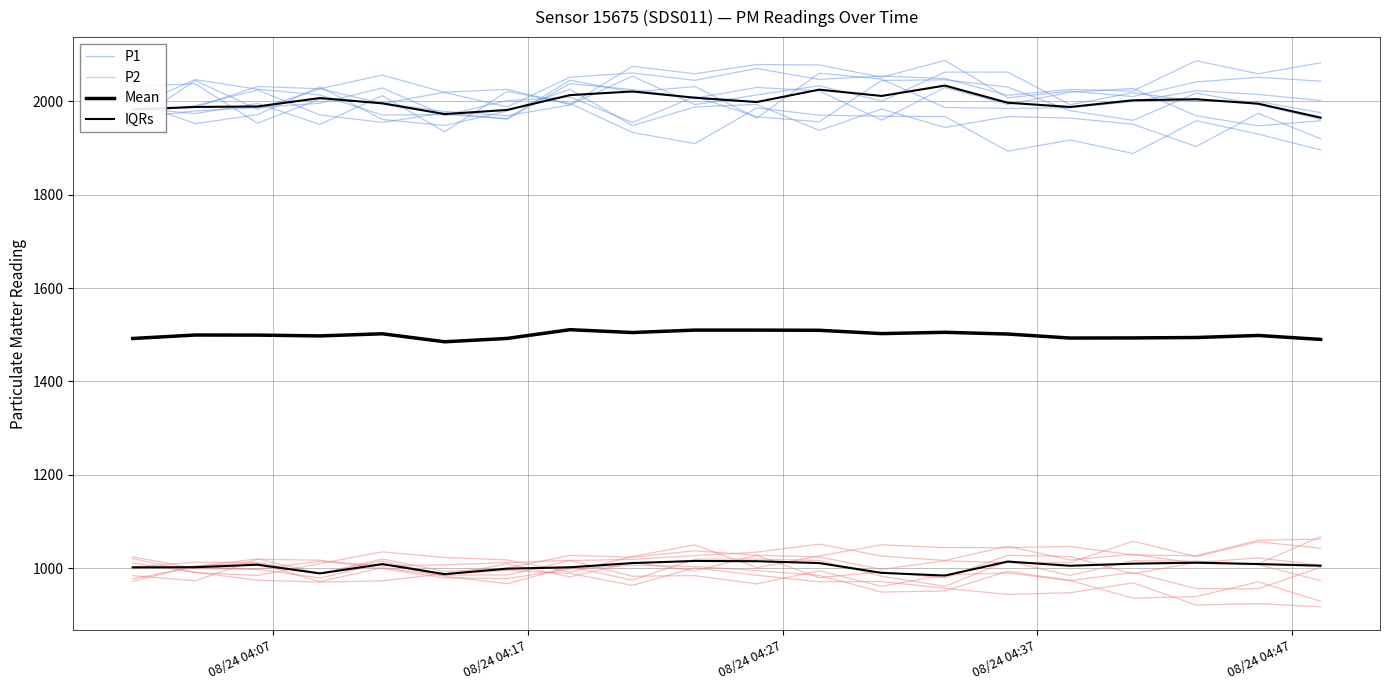

What is the average value of the Mean series?

1499.5